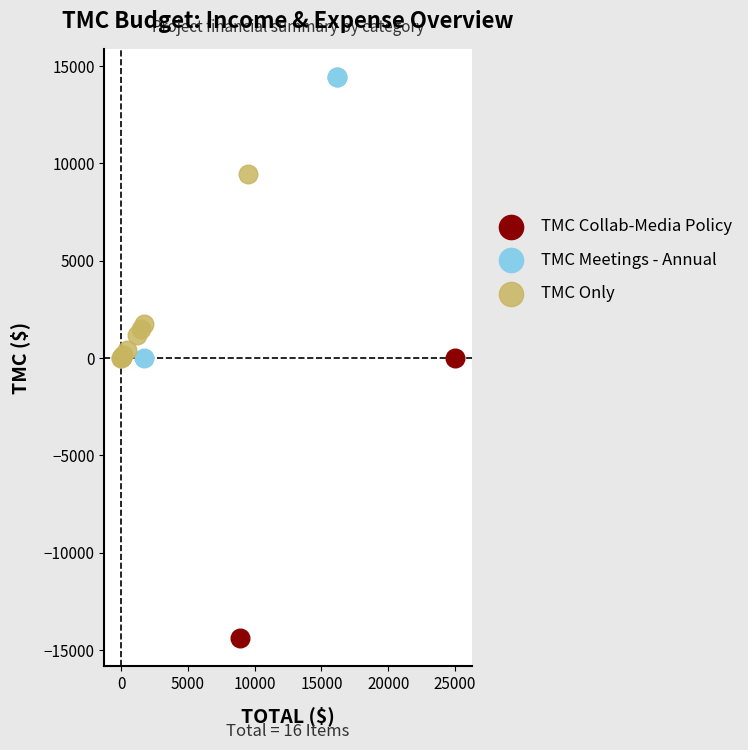

What are all the series names shown in the legend?

TMC Collab-Media Policy, TMC Meetings - Annual, TMC Only